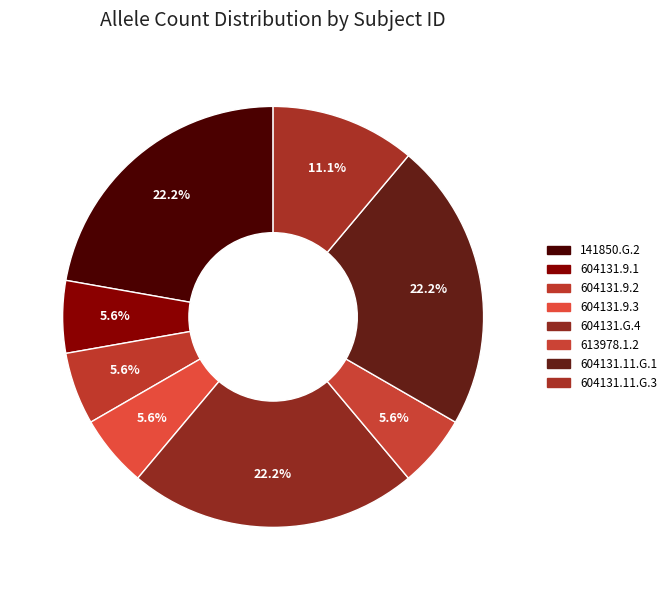

To the nearest percent, what percentage of the pie is 613978.1.2?

6%